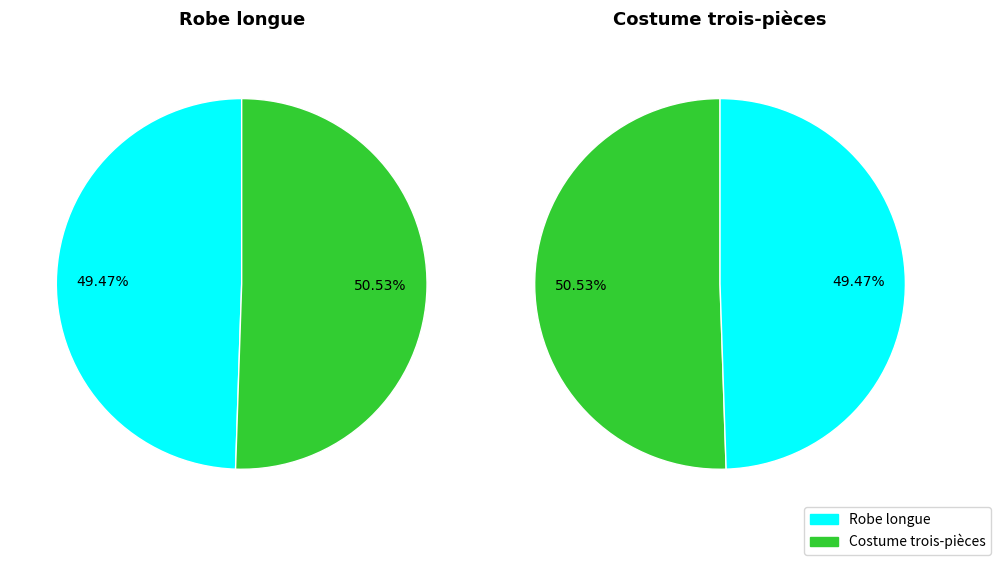

What is the largest slice in the pie chart?

Costume trois-pièces